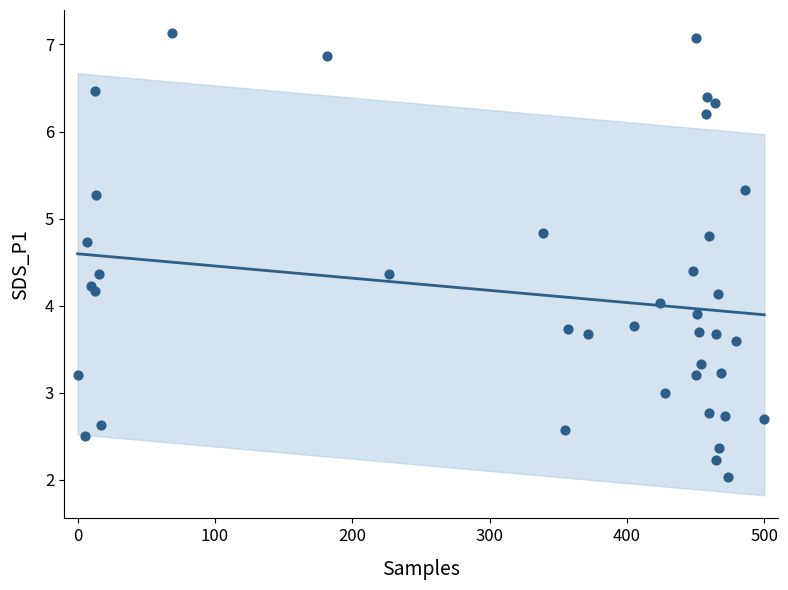

What is the range of Y values (max minus min)?

5.1